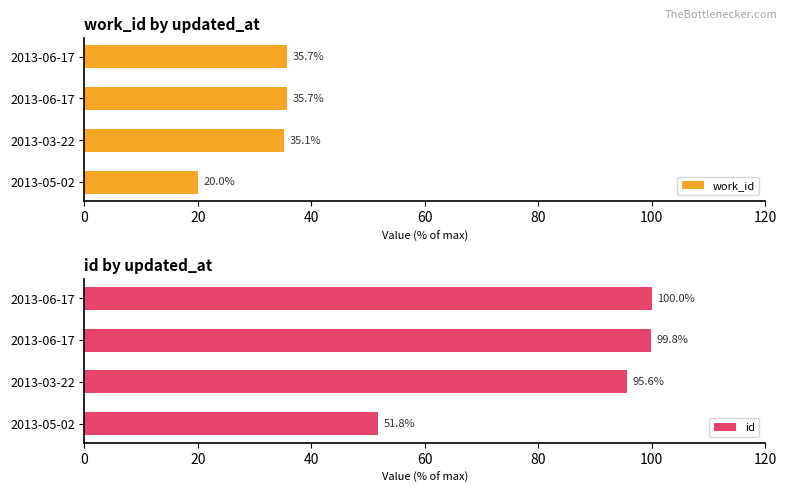

Reading left to right, transcribe all the data shown in this chart.

work_id: 20.0	35.1	35.7	35.7
id: 51.8	95.6	99.8	100.0